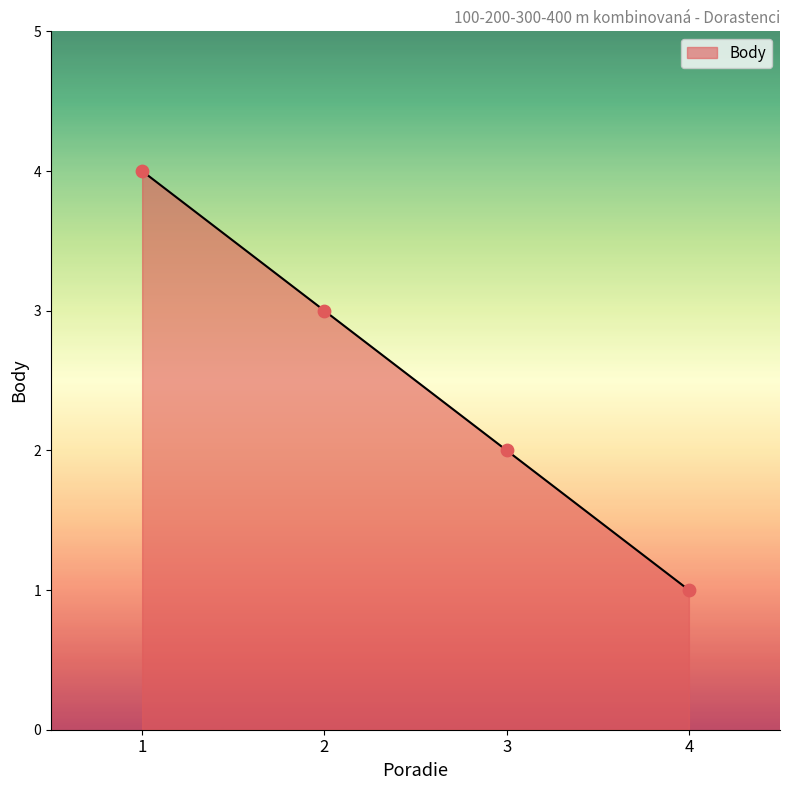

Approximately how many times larger is the value at 4 compared to 2?

0.3